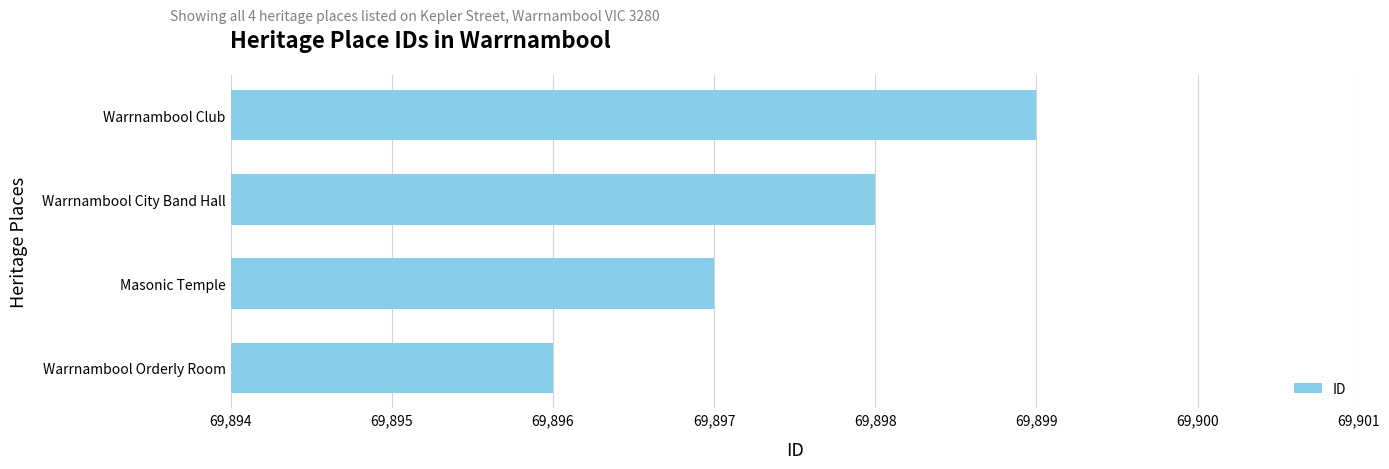

The chart shows a value of 69898 at Warrnambool City Band Hall. True or false?

True